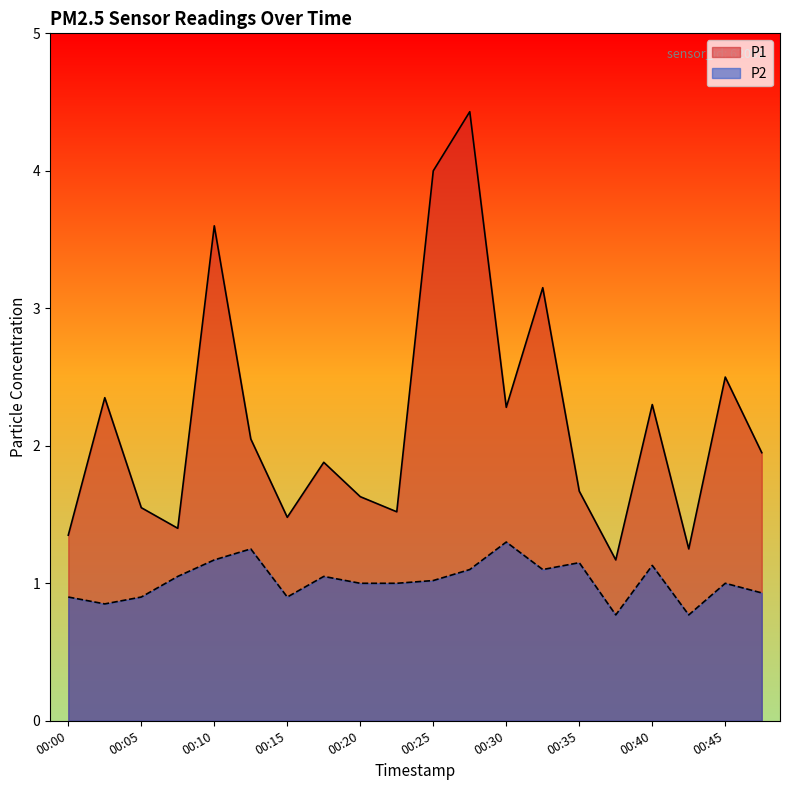

Reading left to right, extract all data points from this chart.

P1: 1.4	2.4	1.6	1.4	3.6	2.0	1.5	1.9	1.6	1.5	4.0	4.4	2.3	3.1	1.7	1.2	2.3	1.2	2.5	1.9
P2: 0.9	0.8	0.9	1.1	1.2	1.2	0.9	1.1	1.0	1.0	1.0	1.1	1.3	1.1	1.1	0.8	1.1	0.8	1.0	0.9